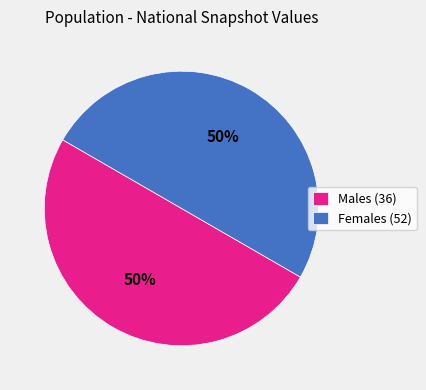

To the nearest percent, what is the difference between the largest and smallest slice percentages?

0%